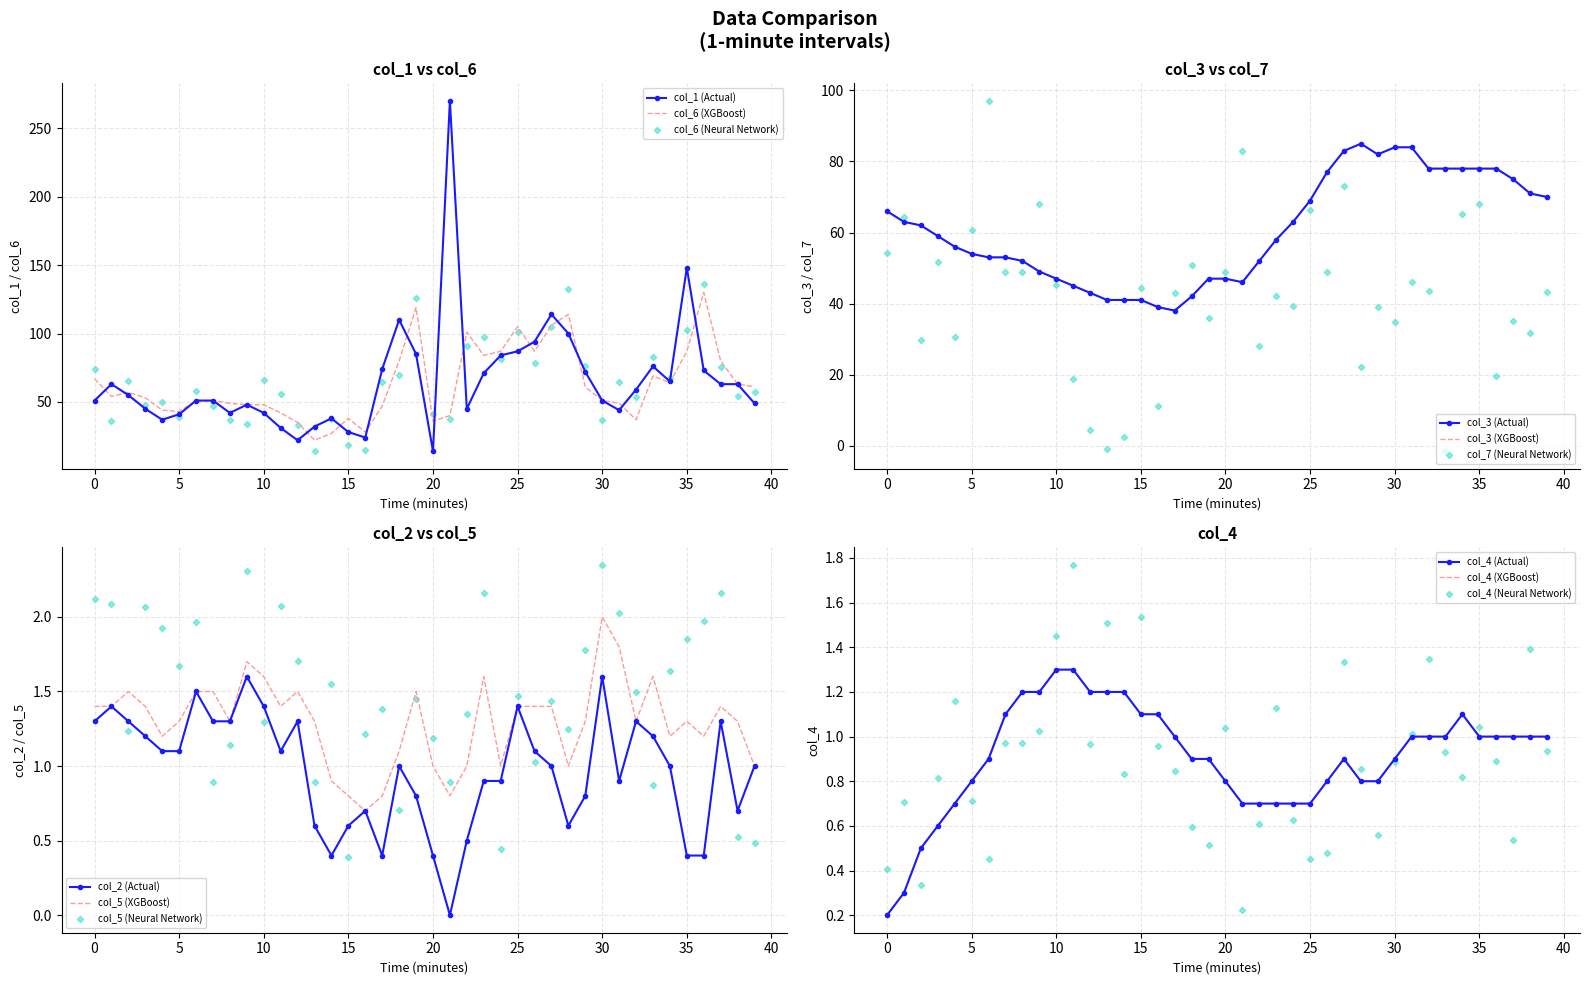

Which series contains the lowest Y value?

col_2